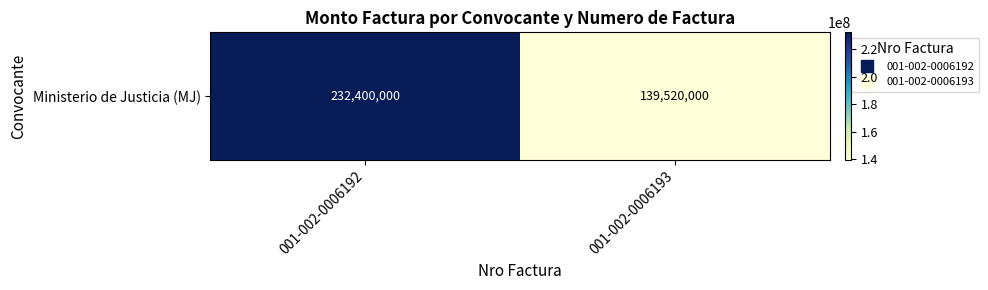

What value does the data have at 001-002-0006192, to the nearest 10?

232400000